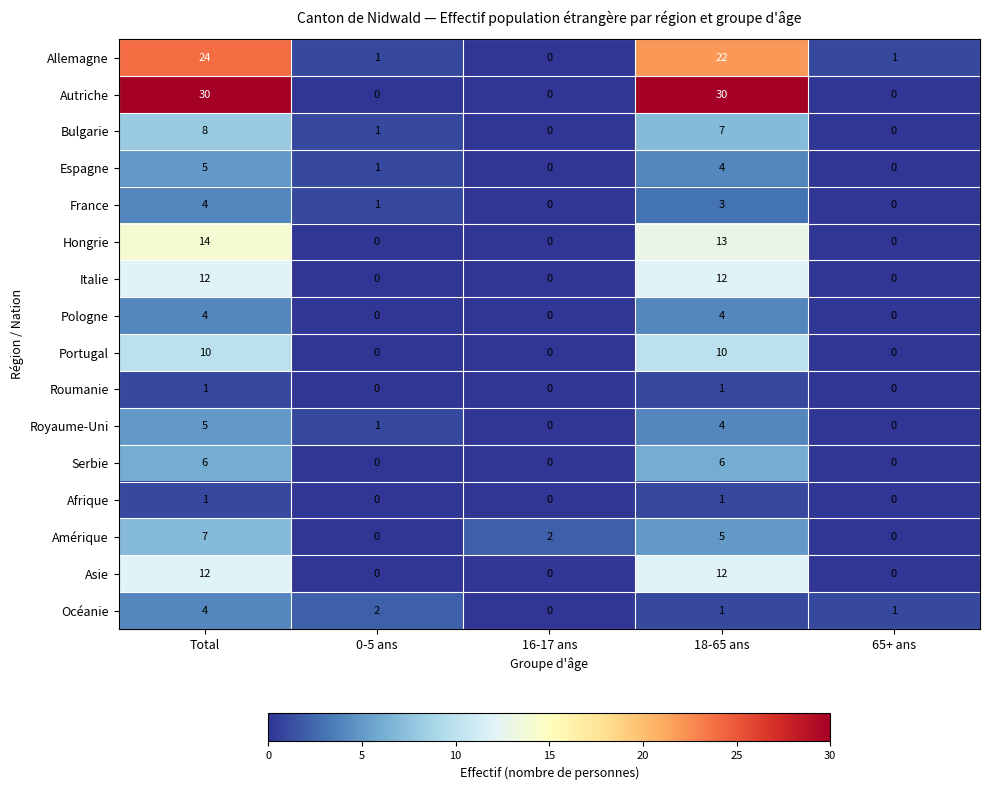

Which series has the largest range (max minus min)?

Autriche